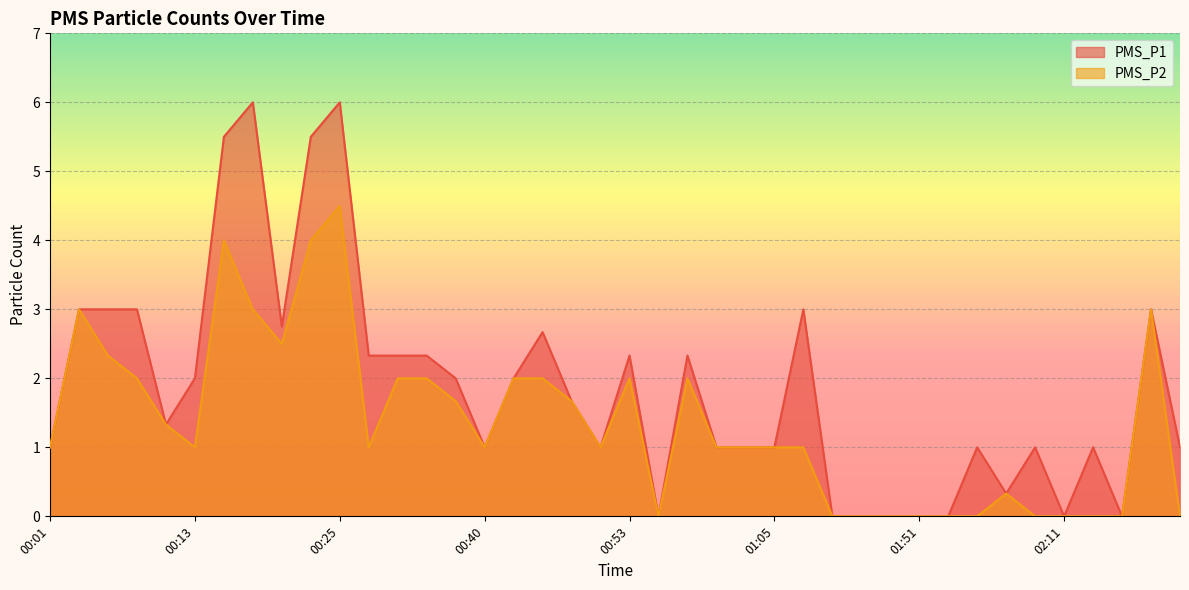

Rank the series at 02:09 from highest to lowest value.

PMS_P1, PMS_P2